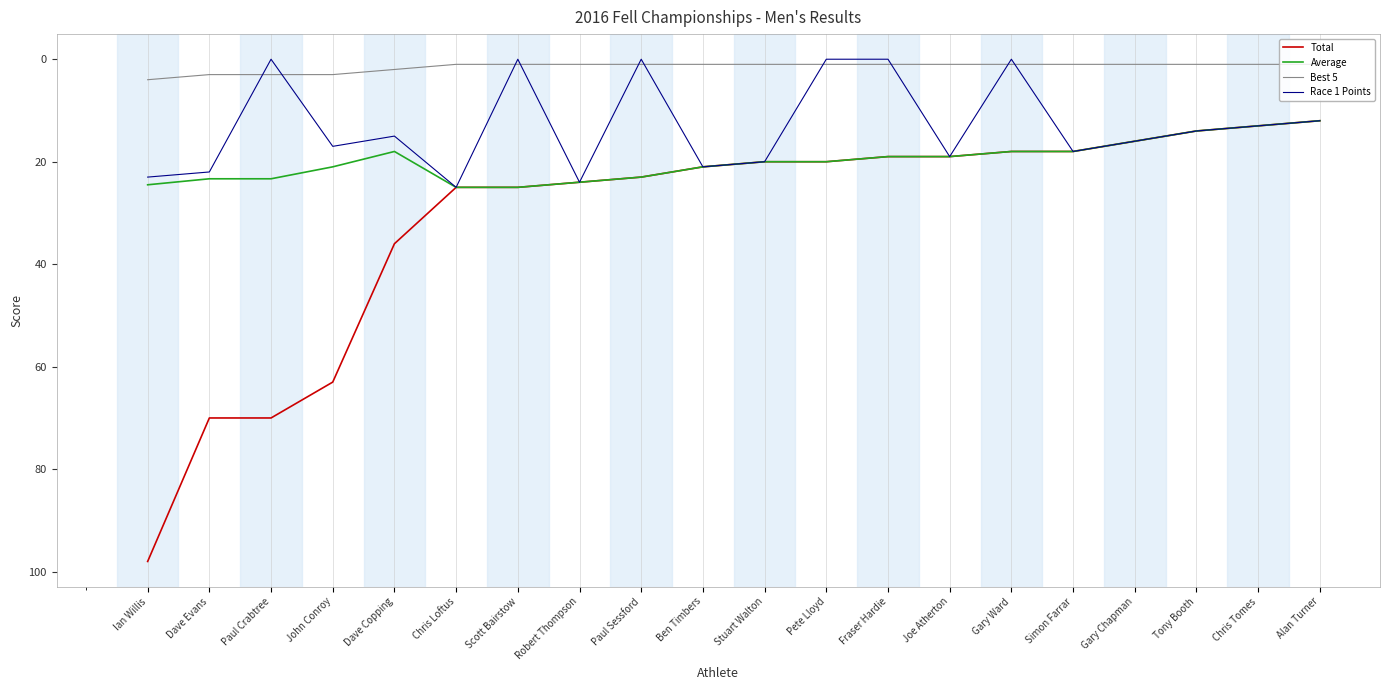

Which category has the highest value across all series?

Ian Willis